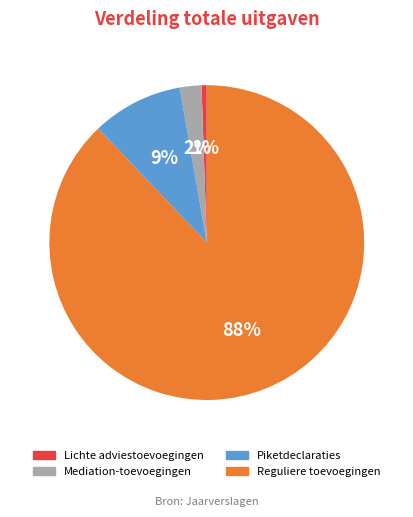

How many slices are in this pie chart?

4